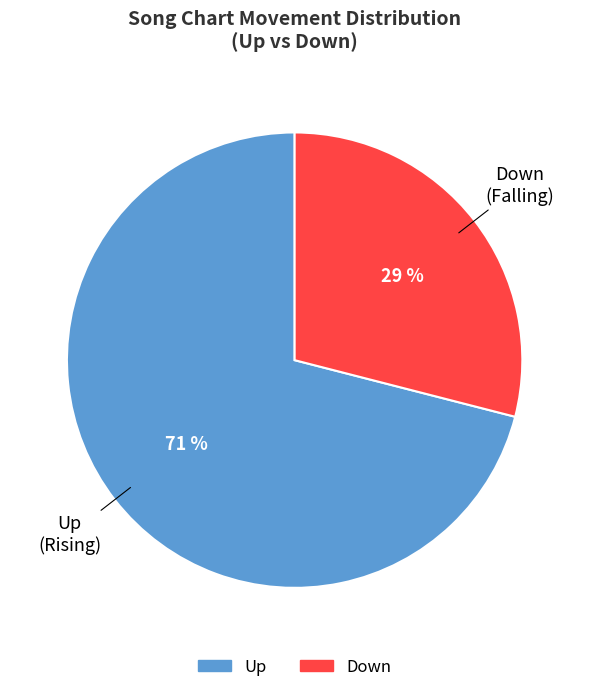

To the nearest percent, what is the difference between the largest and smallest slice percentages?

42%